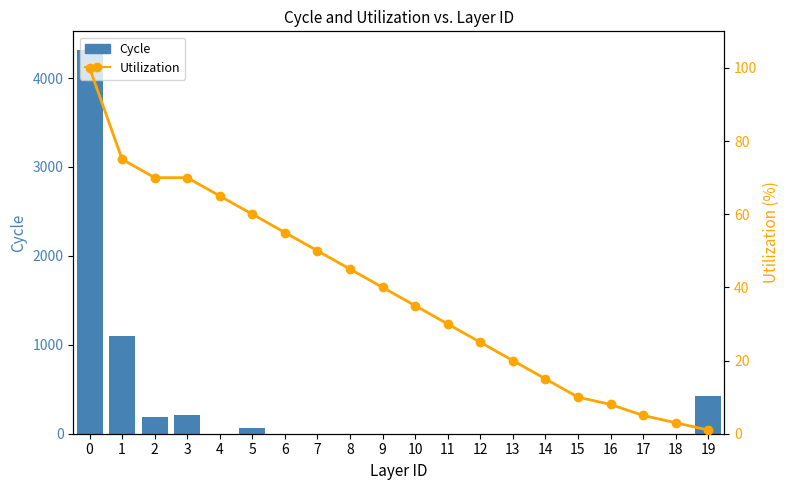

True or false: Utilization has a value of 37 at 1.

False